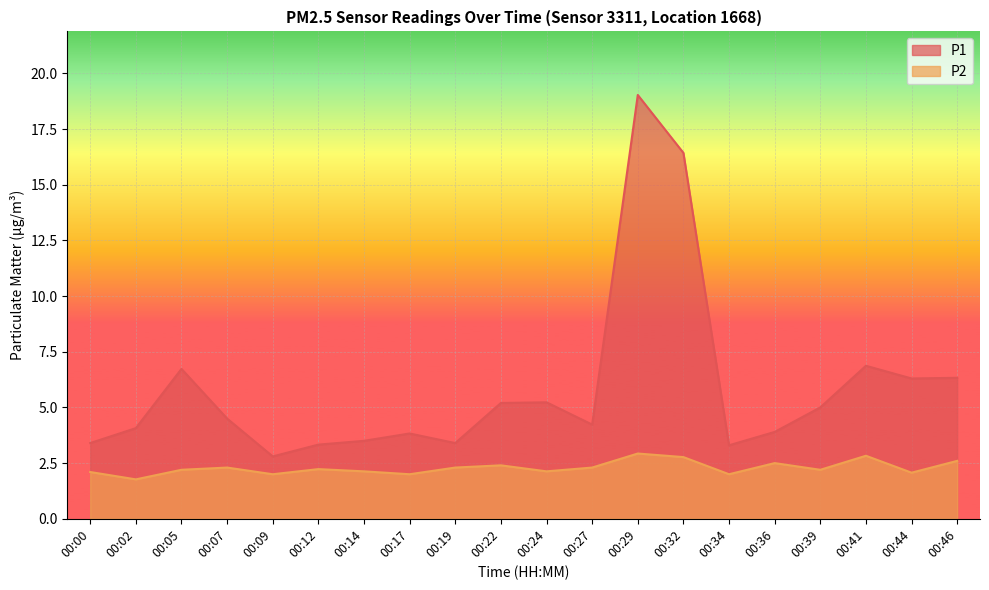

True or false: P1 and P2 cross at least once.

False